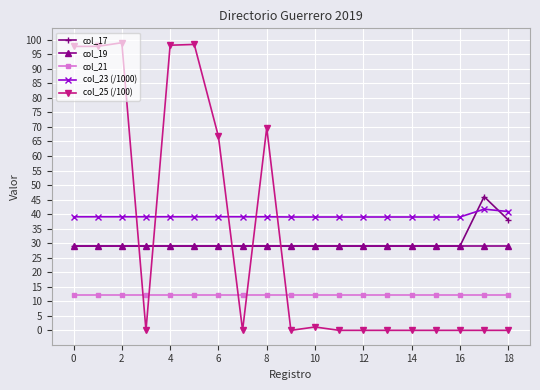

What is the maximum value for col_23 (/1000)?

41.7